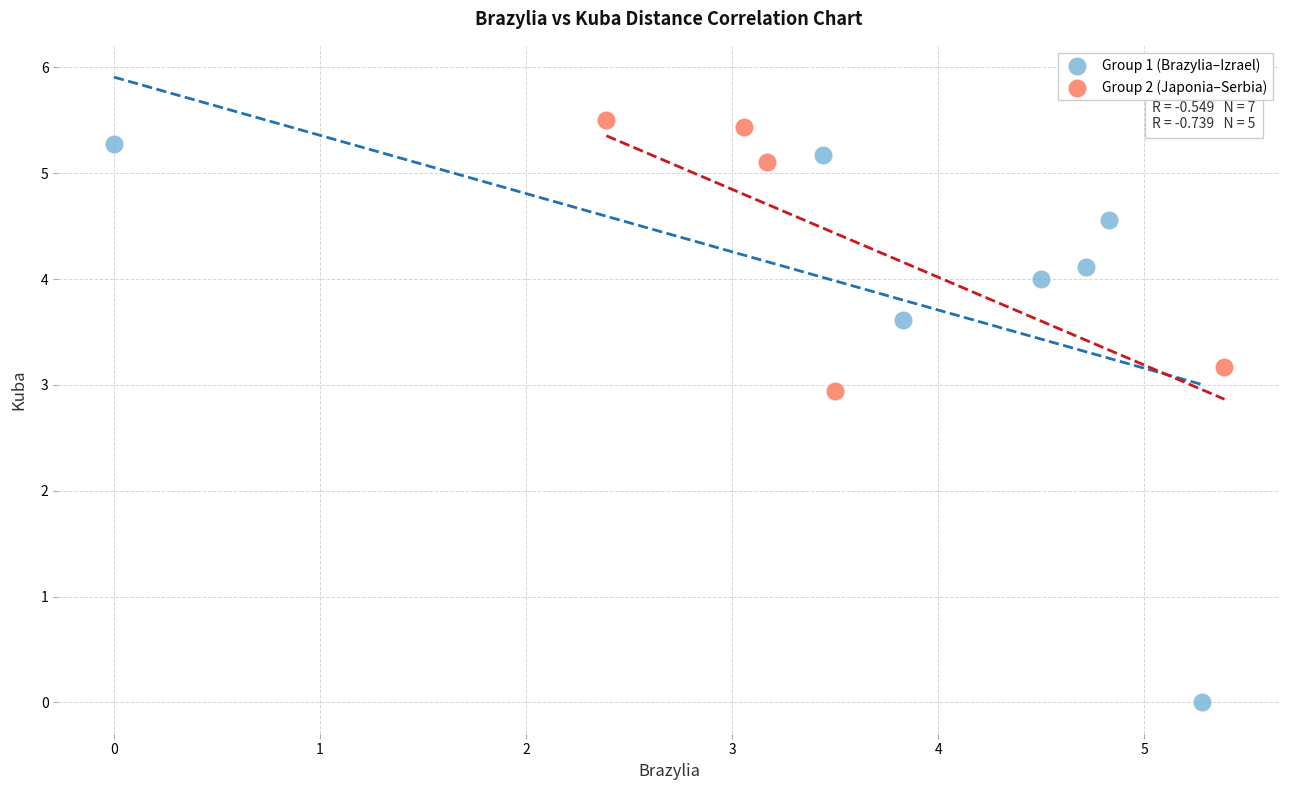

Which series has the largest Y range (max minus min)?

Group 1 (Brazylia–Izrael)